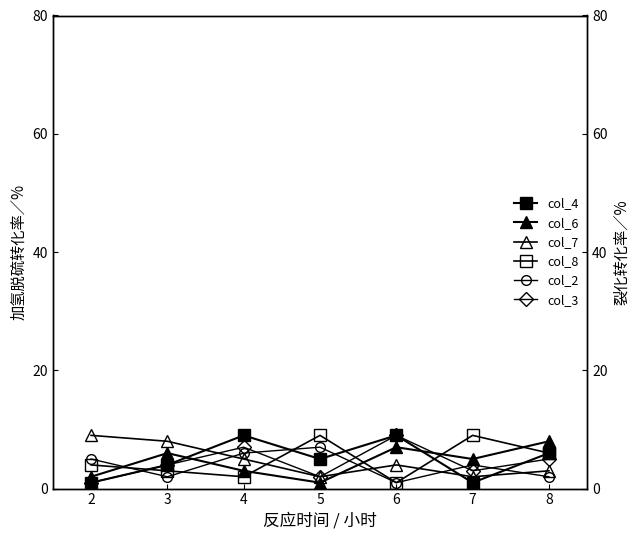

Which has a higher value, 5 or 4?

4